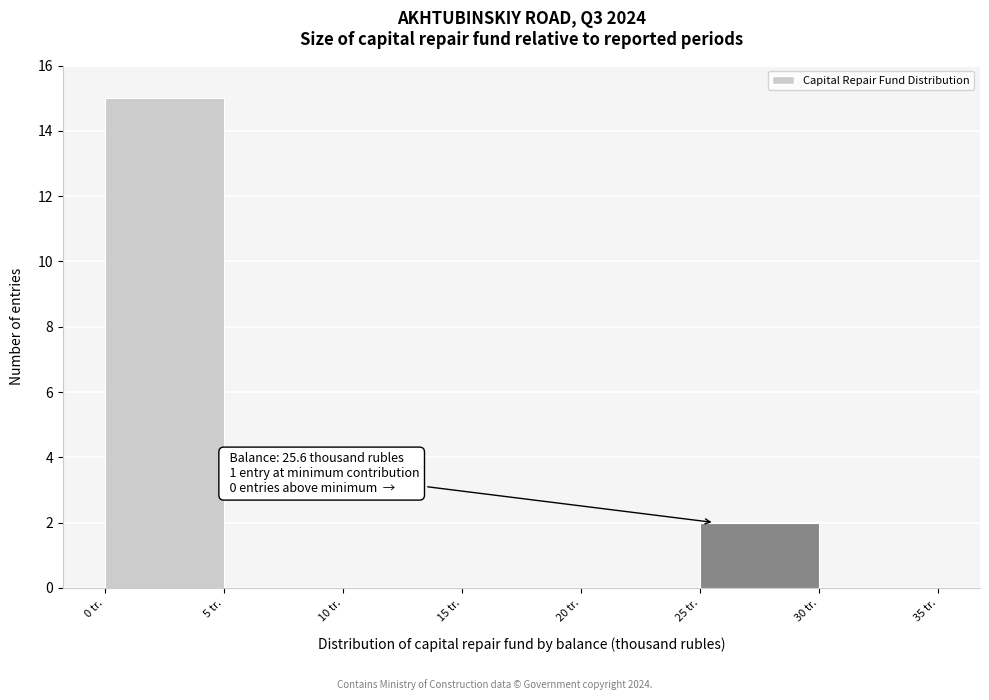

Which range on the x-axis has the tallest bar?

0 to 5